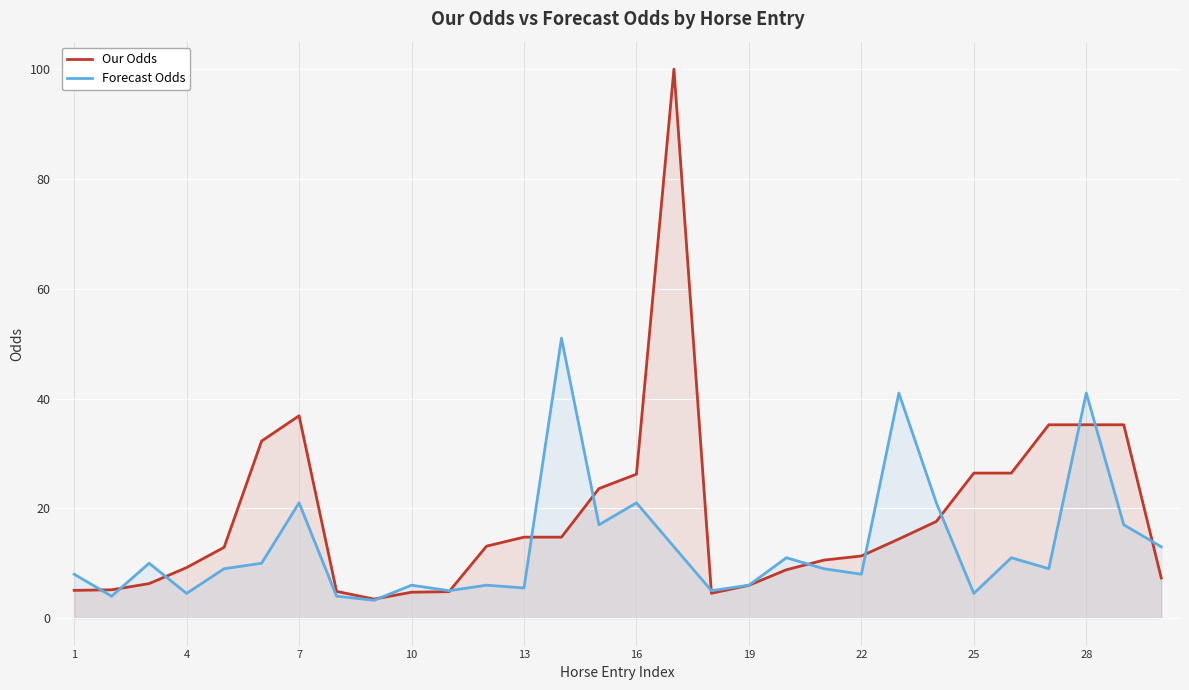

Is it true that Forecast Odds equals 5.5 at 13?

True